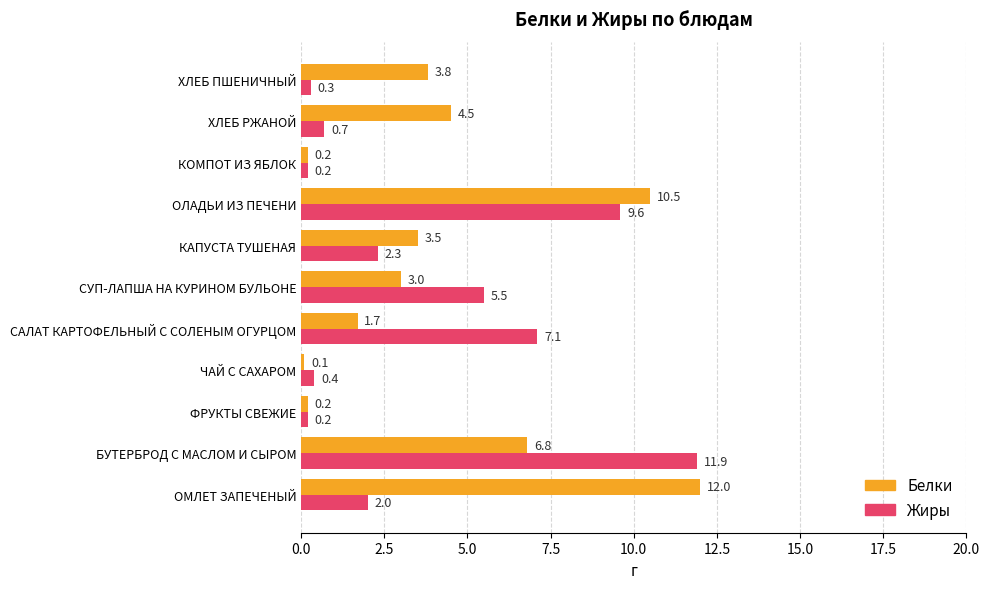

What is the maximum value for Жиры?

11.9